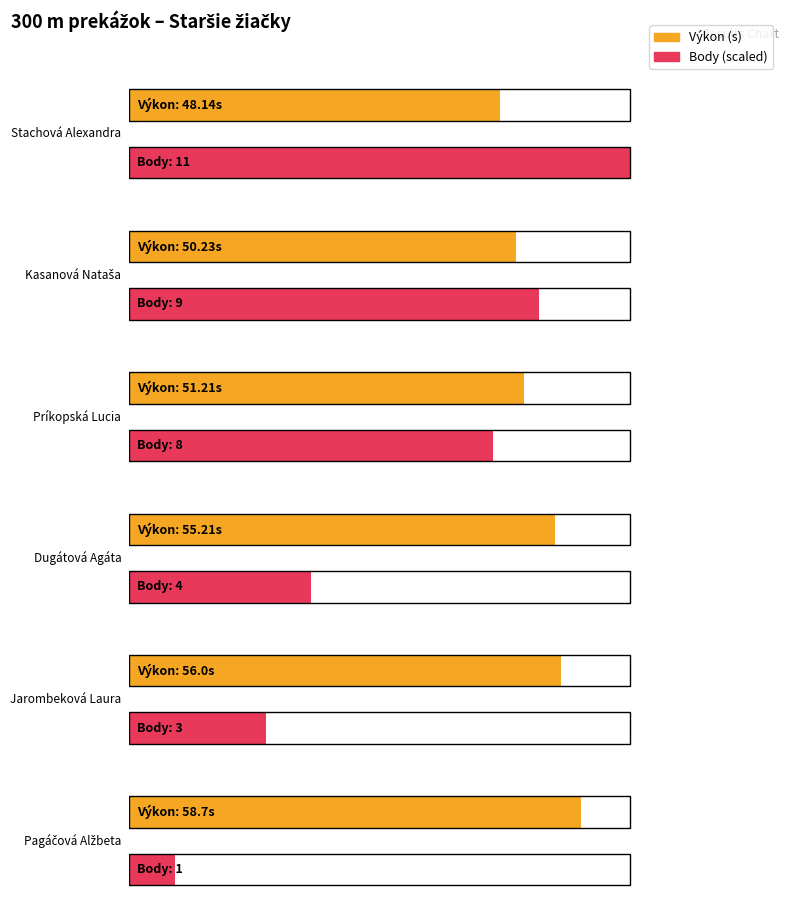

How many groups of bars are there?

6